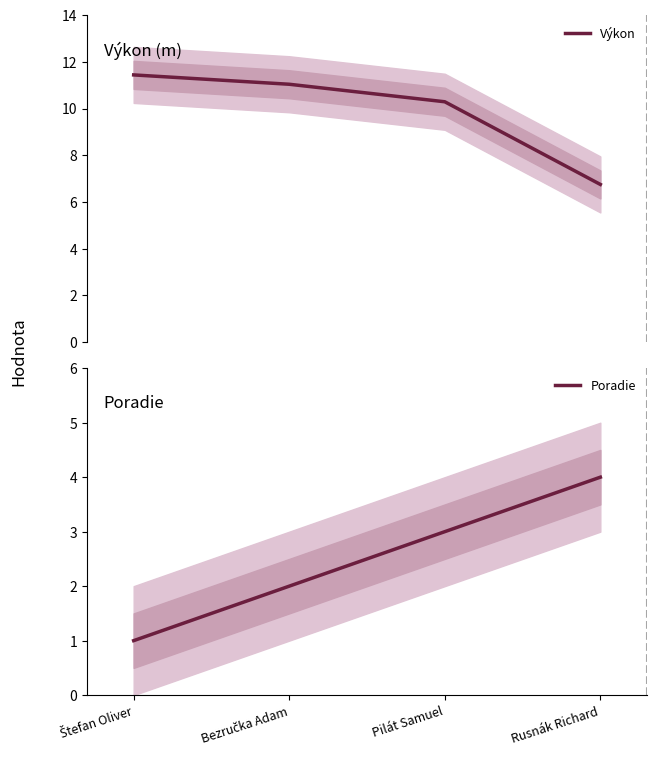

How many lines are shown in the chart?

2